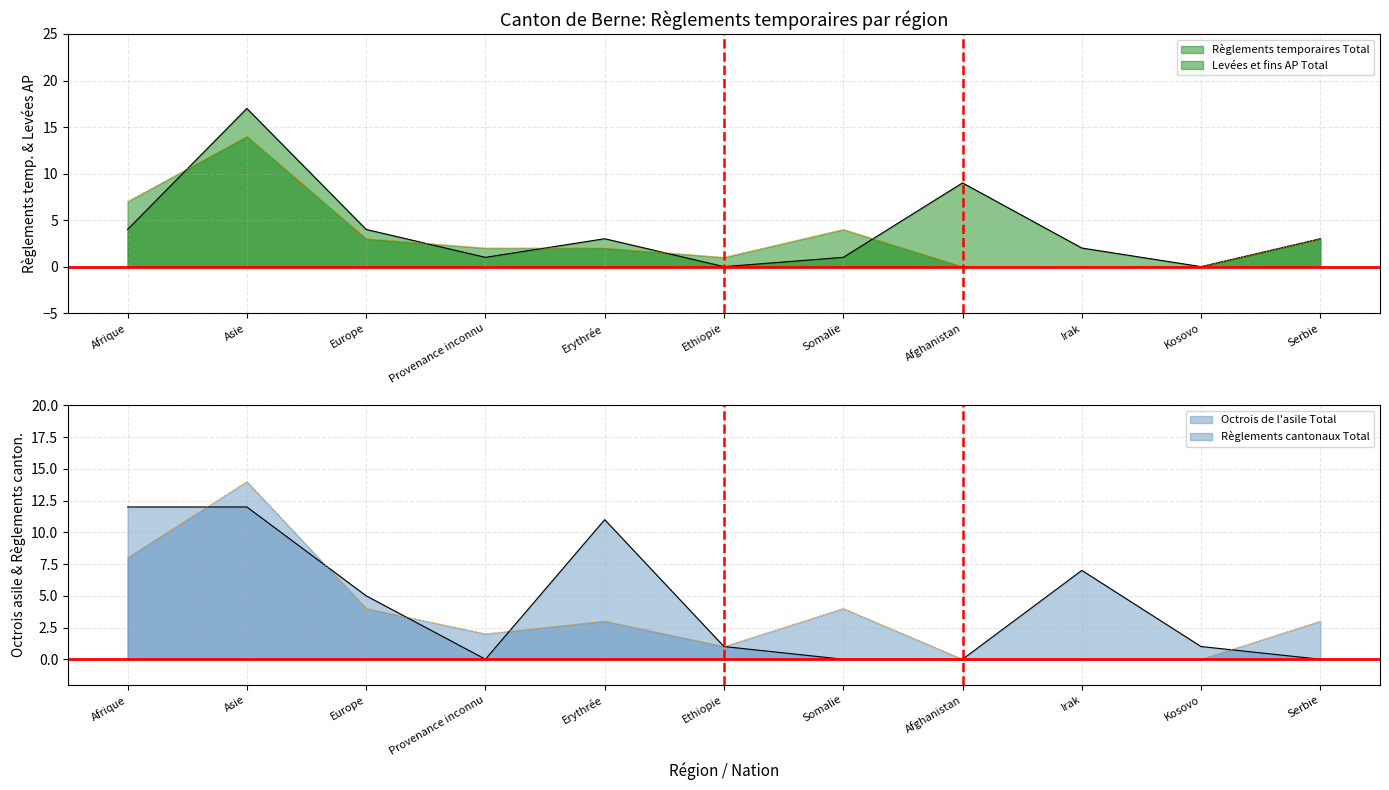

Rank the series by their average value, from lowest to highest.

Levées et fins AP Total, Règlements cantonaux Total, Règlements temporaires Total, Octrois de l'asile Total